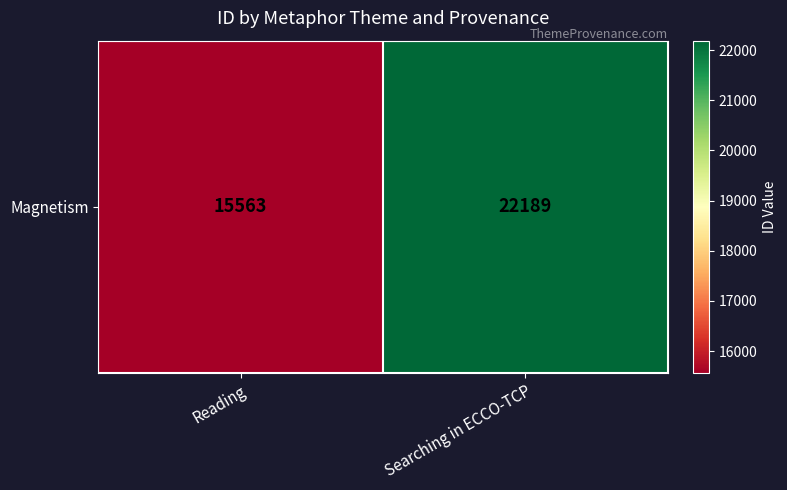

Reading left to right, transcribe all the data shown in this chart.

15563	22189